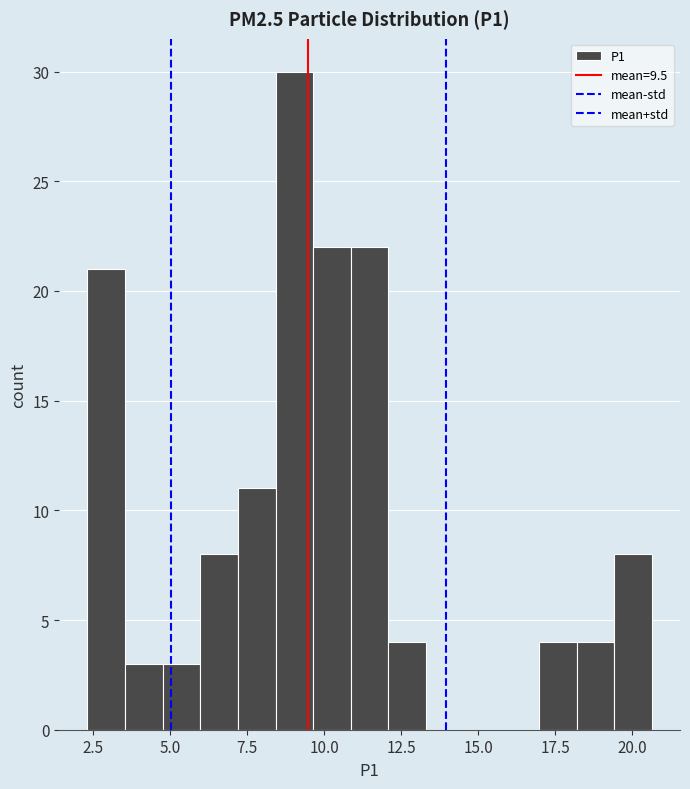

Around what value on the x-axis is the tallest bar? Give the approximate position of its centre, as read against the axis.

9.0